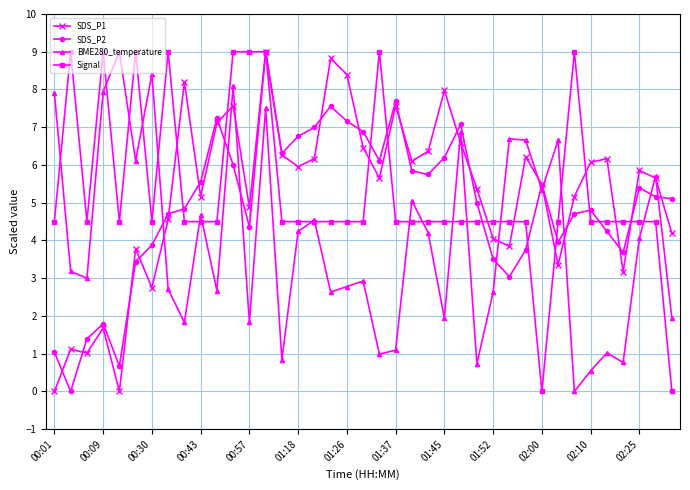

What is the maximum value shown in the chart?

9.0